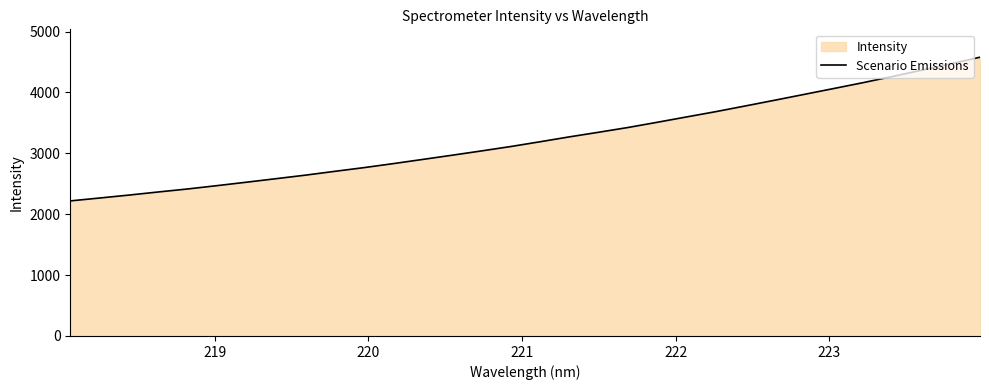

What is the smallest value displayed?

2218.3